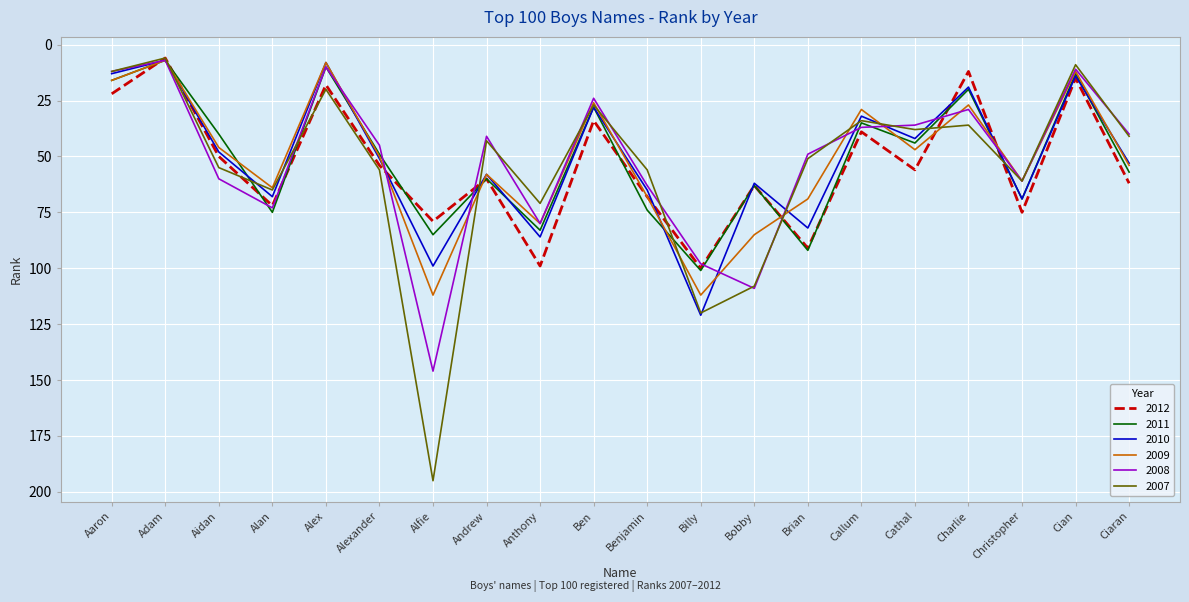

Reading left to right, list all the values displayed in this chart.

2012: 22	6	50	72	18	54	79	60	99	34	68	100	63	91	39	56	12	75	15	62
2011: 16	7	40	75	10	49	85	60	83	28	74	101	63	92	35	44	20	69	13	57
2010: 13	7	48	68	8	51	99	58	86	28	65	121	62	82	32	42	19	69	14	53
2009: 16	7	46	64	8	50	112	58	80	26	68	112	85	69	29	47	27	61	12	54
2008: 12	7	60	73	10	45	146	41	80	24	63	98	109	49	37	36	29	61	11	40
2007: 12	6	55	65	20	56	195	43	71	27	56	120	108	51	34	38	36	61	9	41